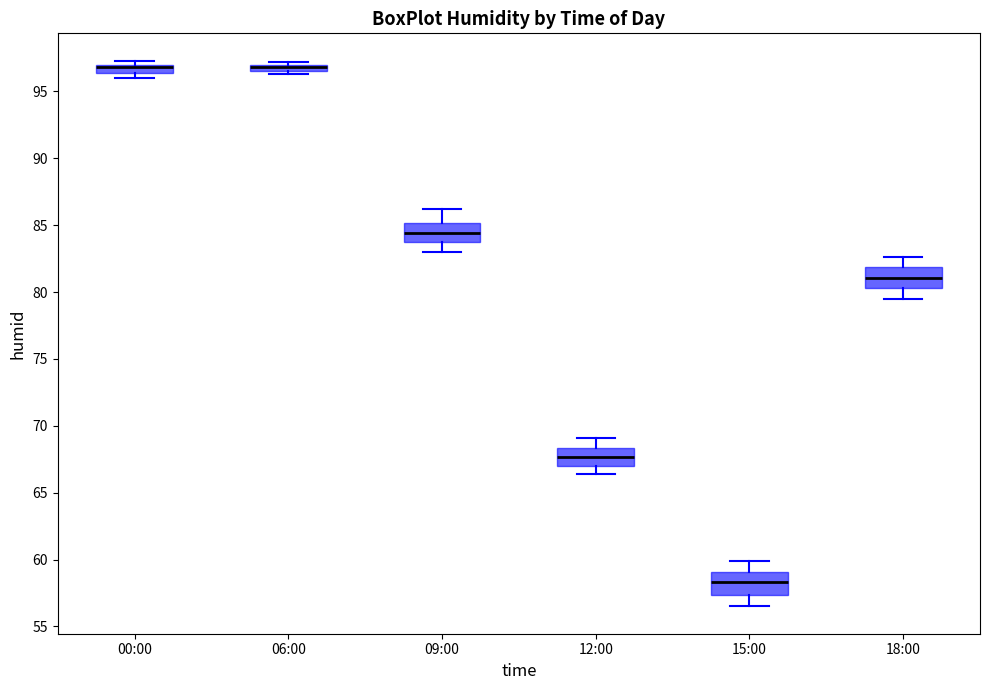

Where is the lower edge of the box for 09:00 on the y-axis? The values are not printed on the chart, so give them approximately, as read against the axis.

83.5